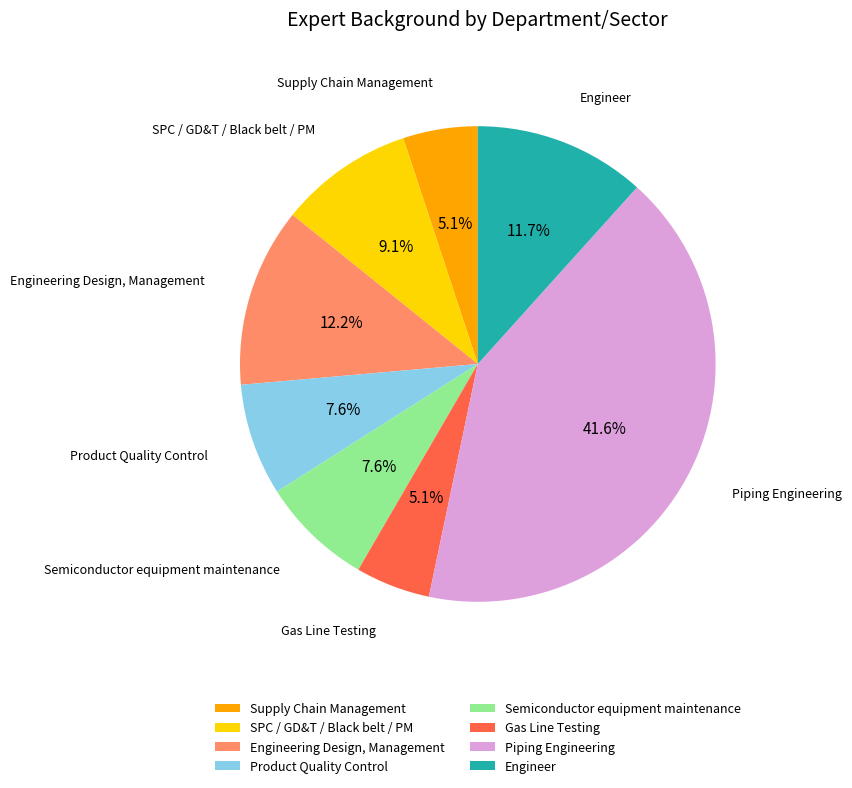

To the nearest percent, what is the average slice percentage?

12%